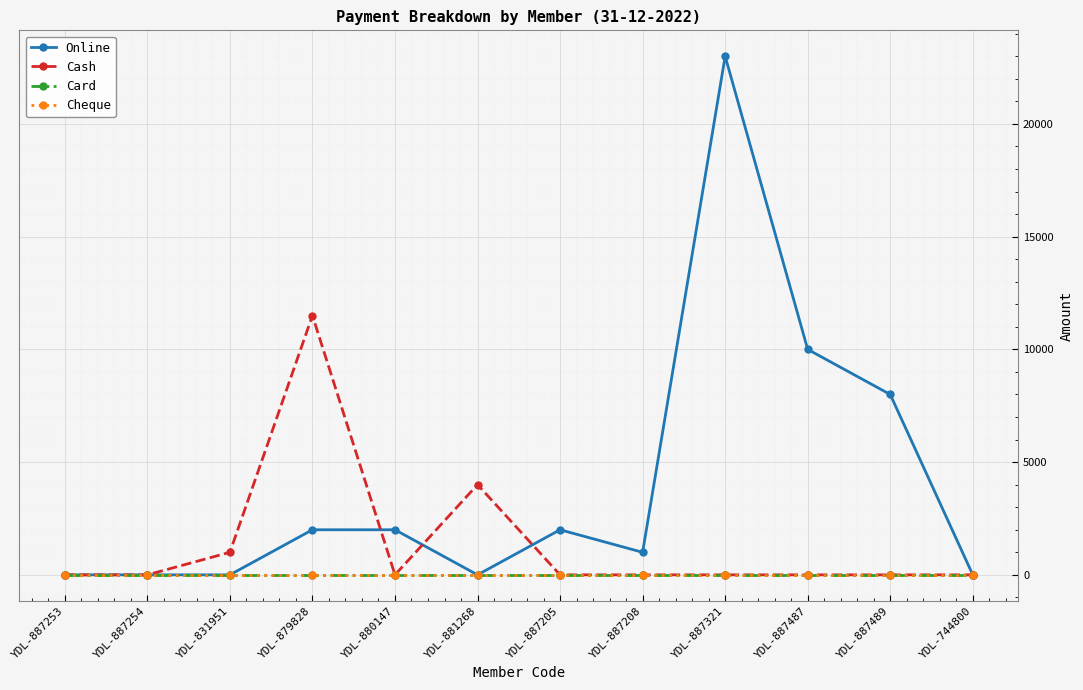

What is the label of the 1st point from the right?

YDL-744800